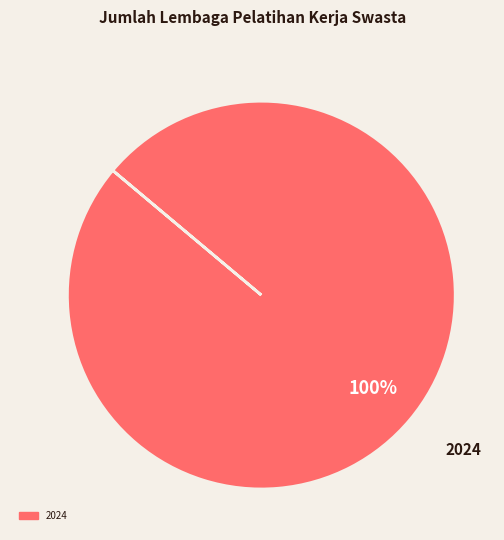

Rank the categories by value from highest to lowest.

2024